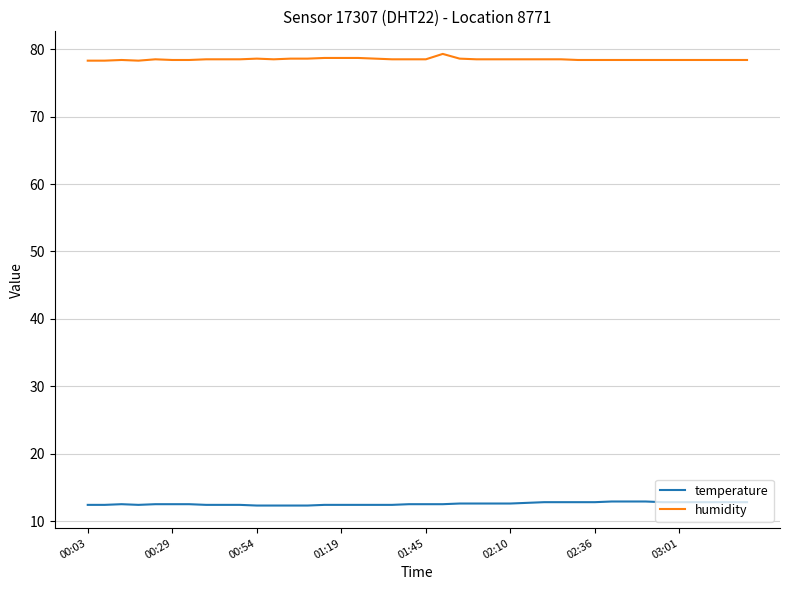

What is the maximum value shown in the chart?

79.3